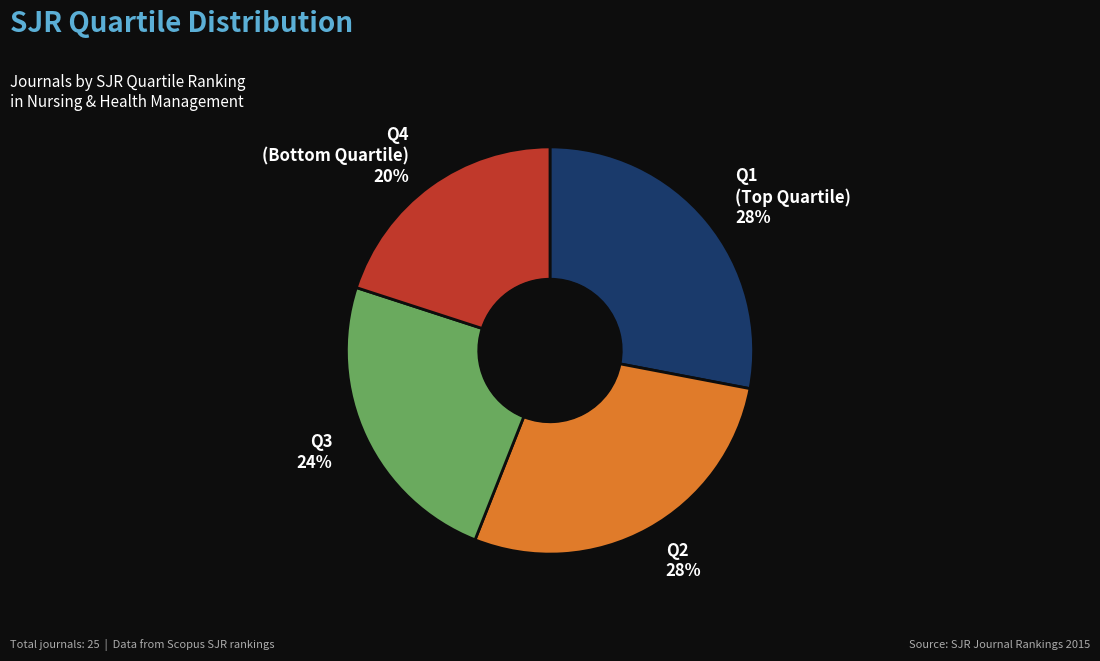

Does any single category account for the majority?

No